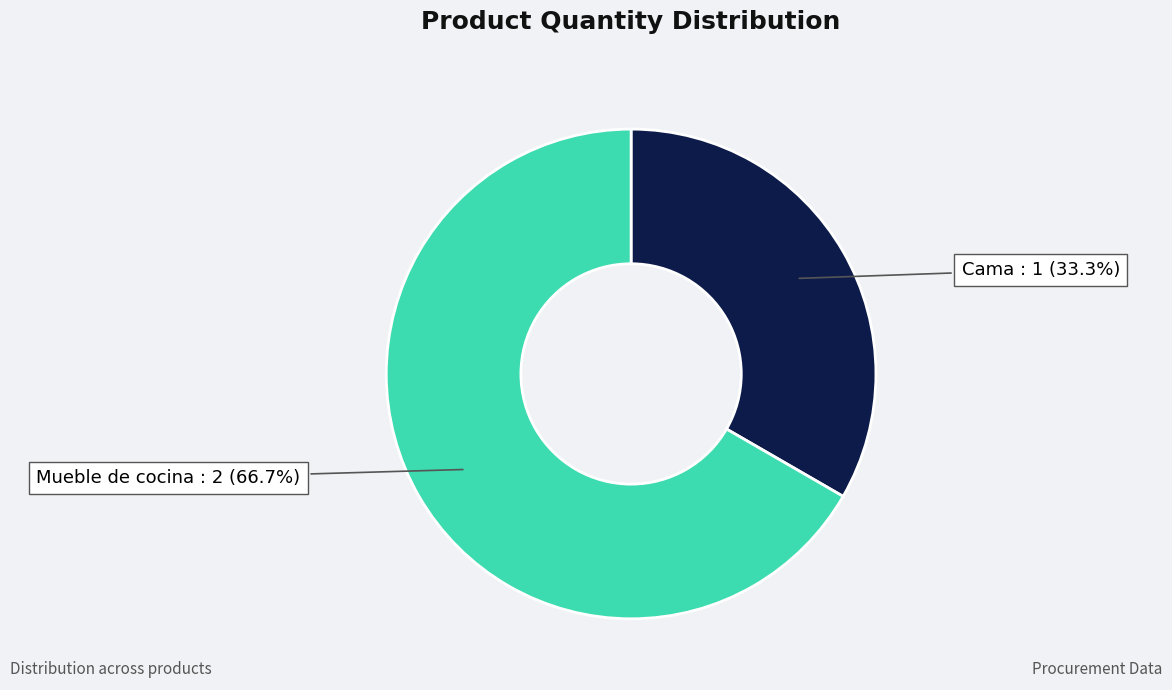

To the nearest percent, what percentage of the pie is Mueble de cocina?

67%